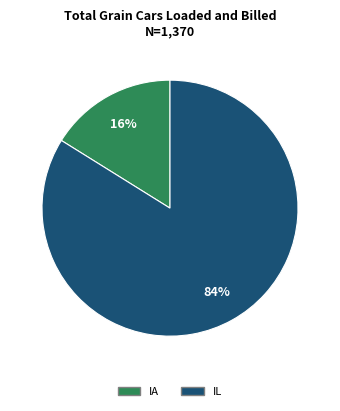

The IA slice represents 16% of the pie. True or false?

True